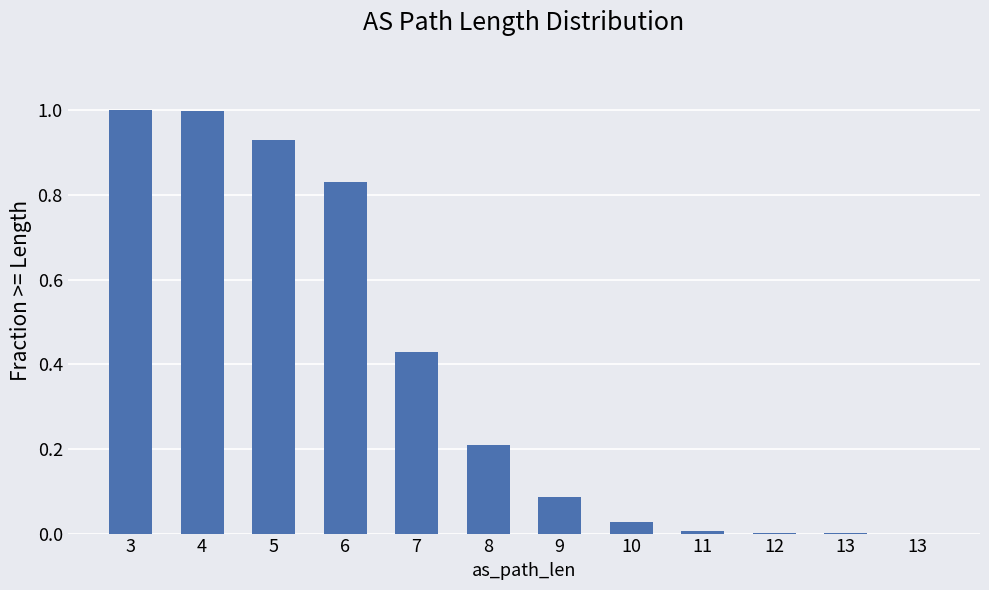

What is the value of the 5th bar from the left?

0.4